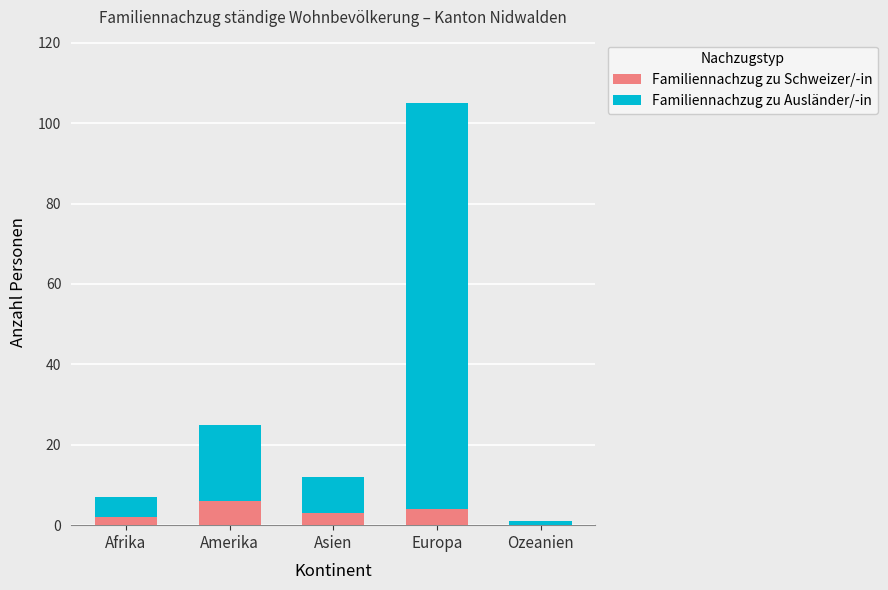

What is the total value across all series at Asien?

12